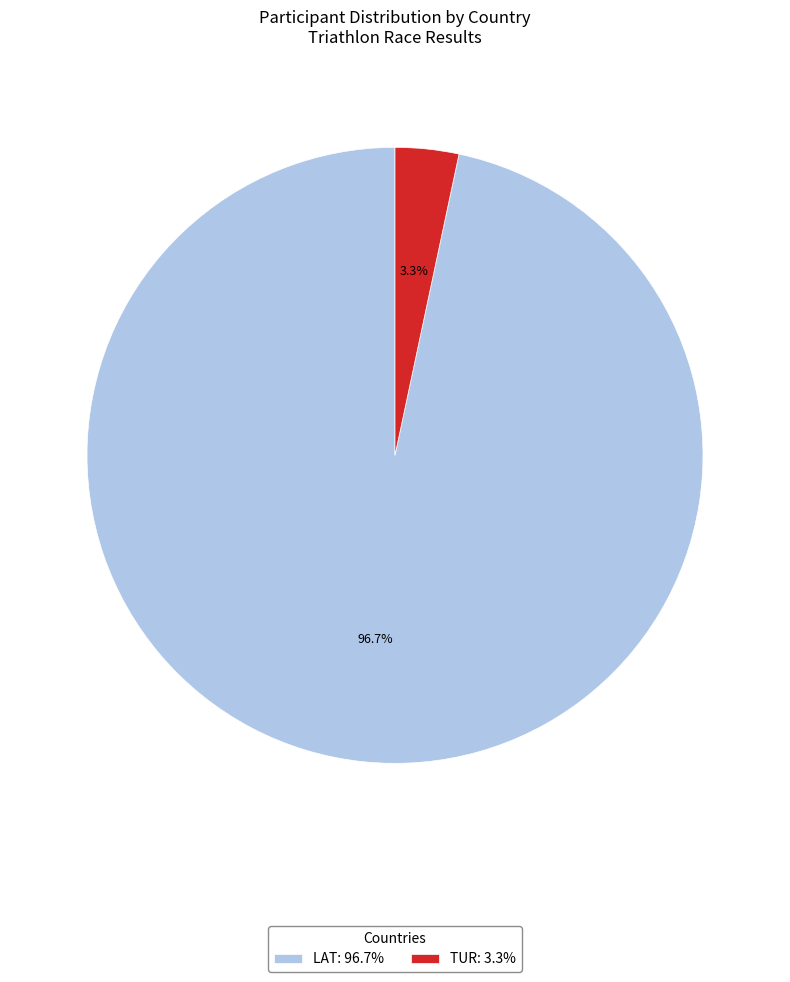

Rank the categories by value from lowest to highest.

TUR, LAT